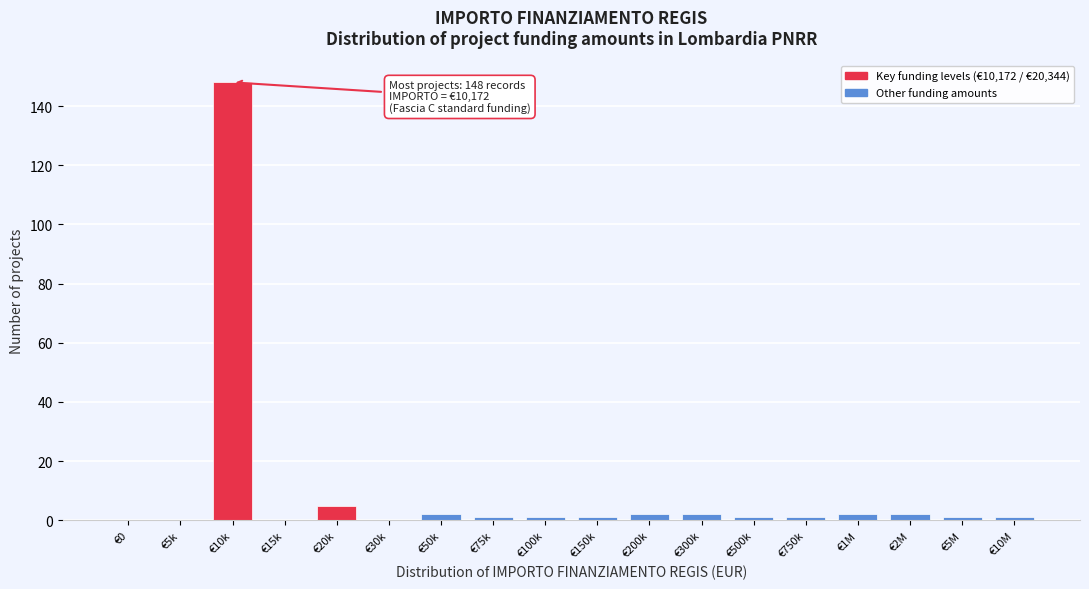

Reading right to left, extract all data points from this chart.

€10M=1	€5M=1	€2M=2	€1M=2	€750k=1	€500k=1	€300k=2	€200k=2	€150k=1	€100k=1	€75k=1	€50k=2	€30k=0	€20k=5	€15k=0	€10k=148	€5k=0	€0=0